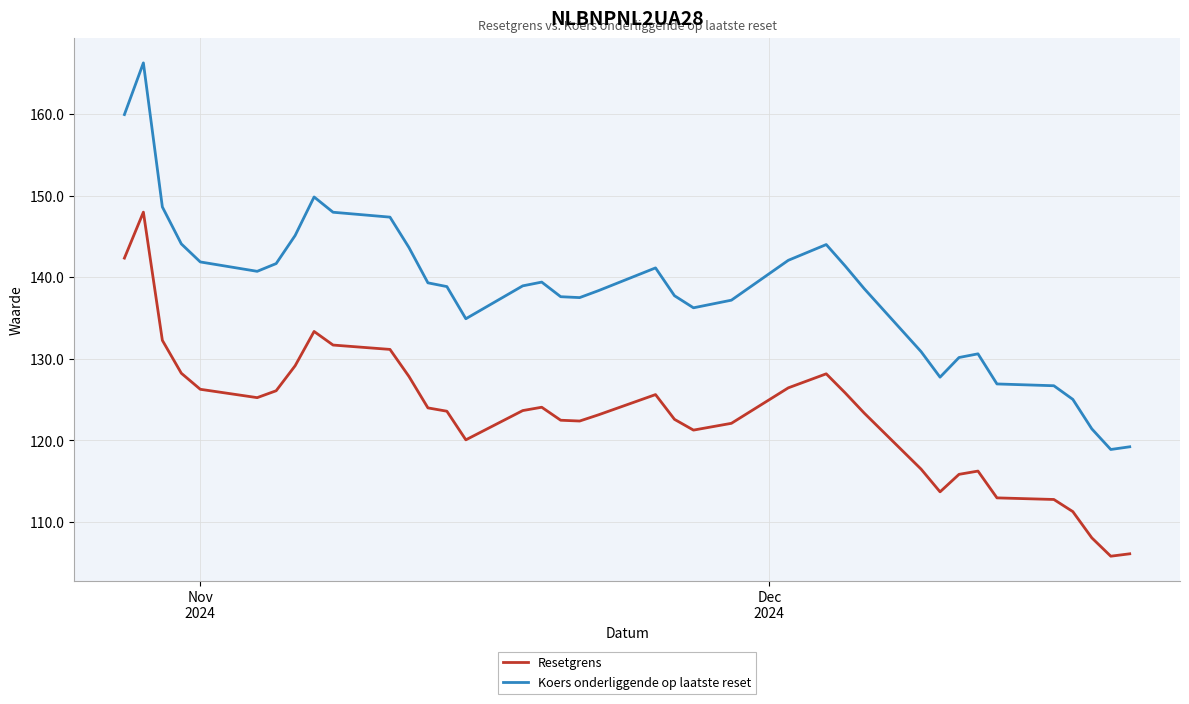

What is the average value of the Resetgrens series?

123.1